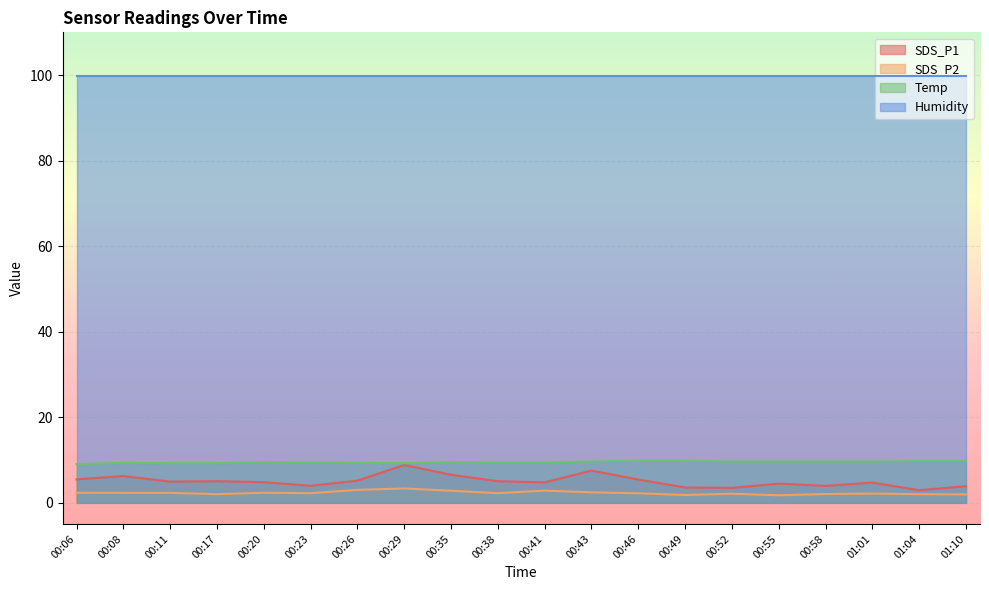

At how many categories does at least one series exceed 1?

20